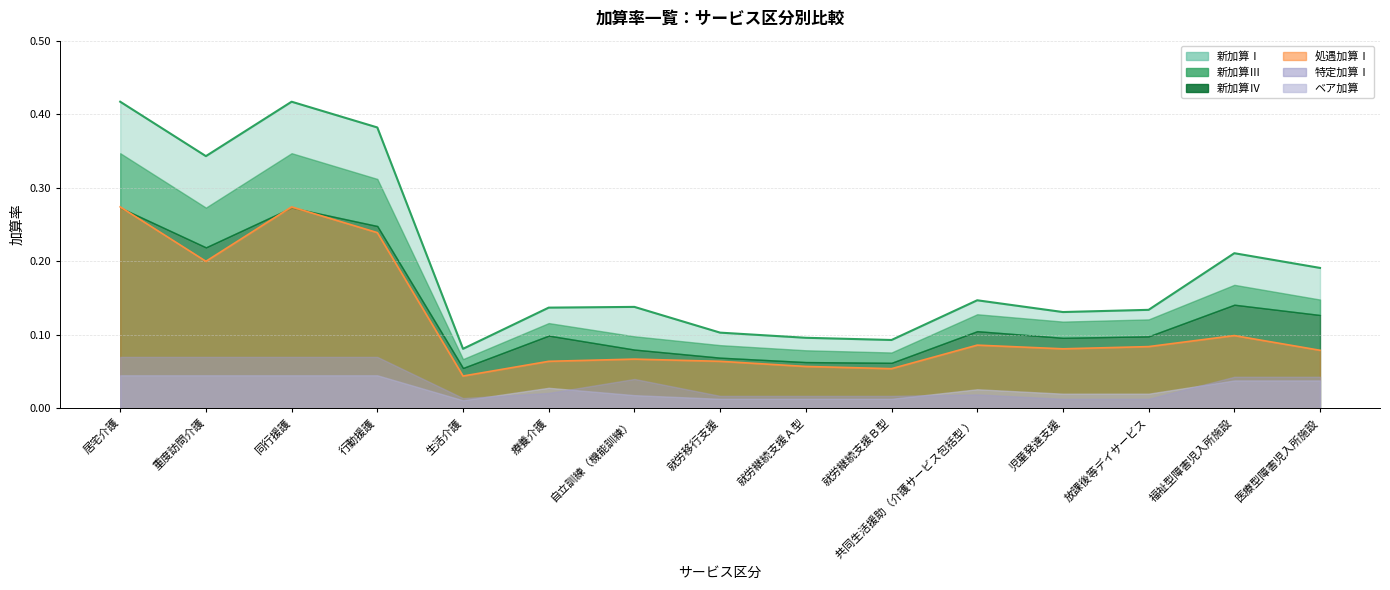

True or false: 新加算Ⅲ and ベア加算 intersect in this chart.

False